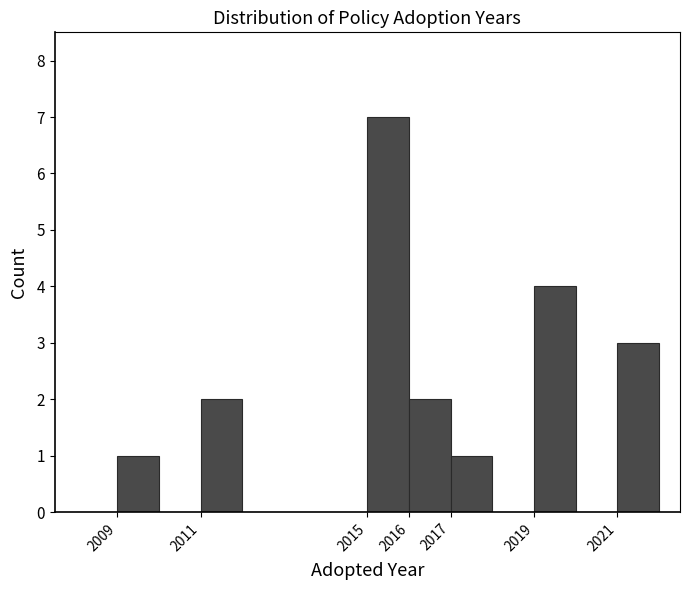

Reading left to right, transcribe this chart: for each bar, give the range it covers on the x-axis and its height. The values are not printed on the chart, so give them approximately, as read against the axis.

2008 to 2009: 0
2009 to 2010: 1
2010 to 2011: 0
2011 to 2012: 2
2012 to 2013: 0
2013 to 2014: 0
2014 to 2015: 0
2015 to 2016: 7
2016 to 2017: 2
2017 to 2018: 1
2018 to 2019: 0
2019 to 2020: 4
2020 to 2021: 0
2021 to 2022: 3